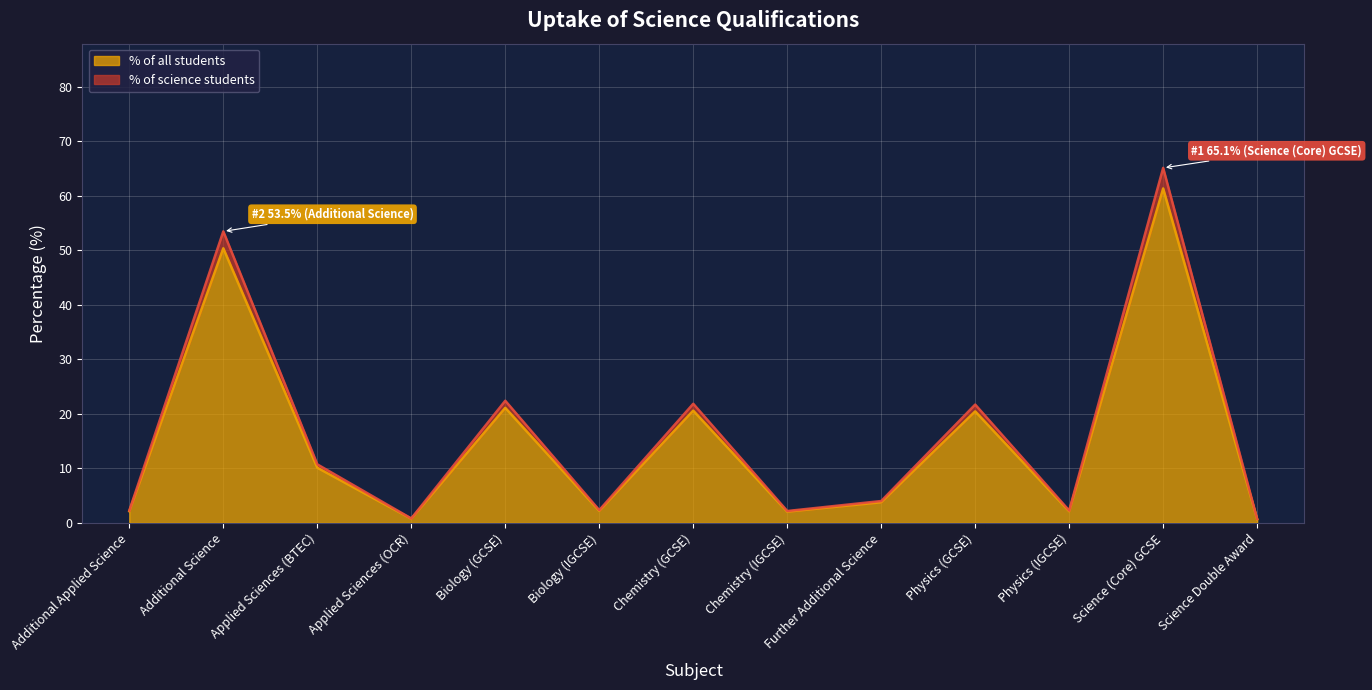

Count the number of data series in this chart.

2